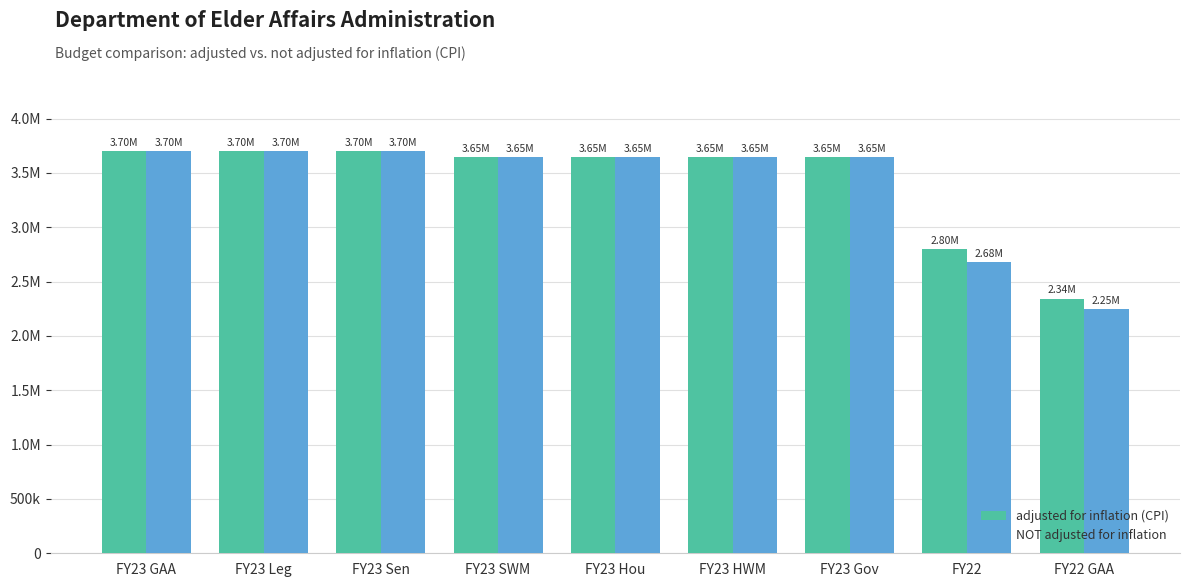

What are all the series names shown in the legend?

adjusted for inflation (CPI), NOT adjusted for inflation